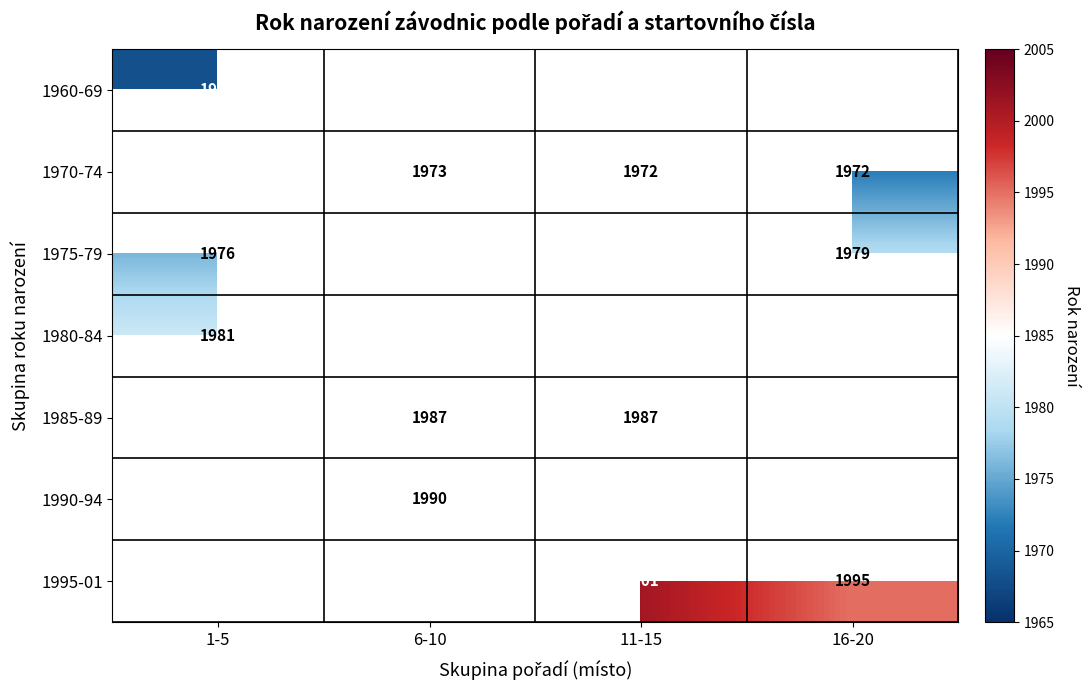

The value of 1990-94 at 6-10 is 1990. True or false?

True